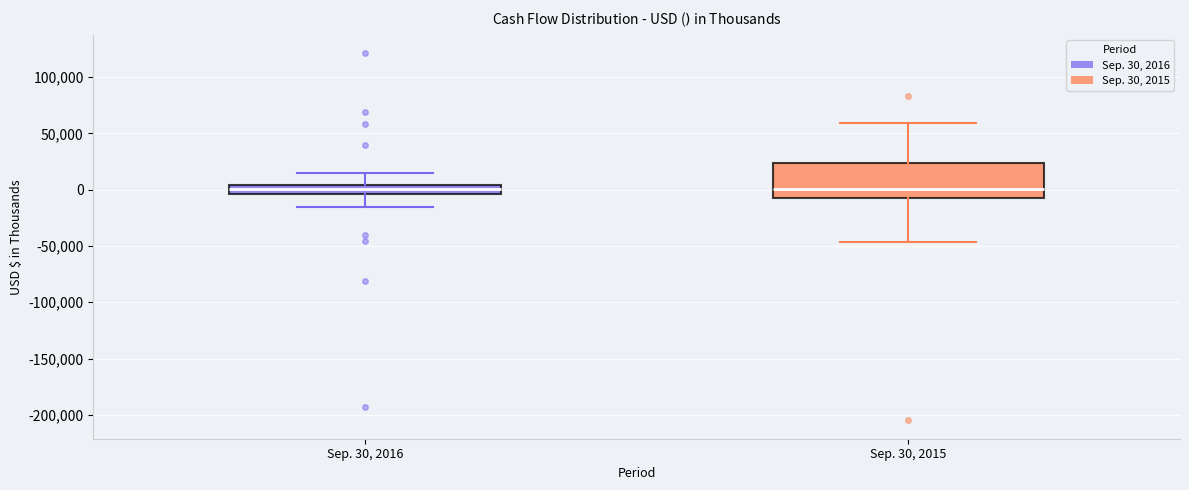

Reading left to right, transcribe this box plot: for each box, give where its median line is, the range the box spans, and where its two whiskers end, as read against the y-axis. The values are not printed on the chart, so give them approximately, as read against the axis.

Sep. 30, 2016: median 0, box -5000 to 5000, whiskers -15000 to 15000
Sep. 30, 2015: median 0, box -5000 to 25000, whiskers -45000 to 60000